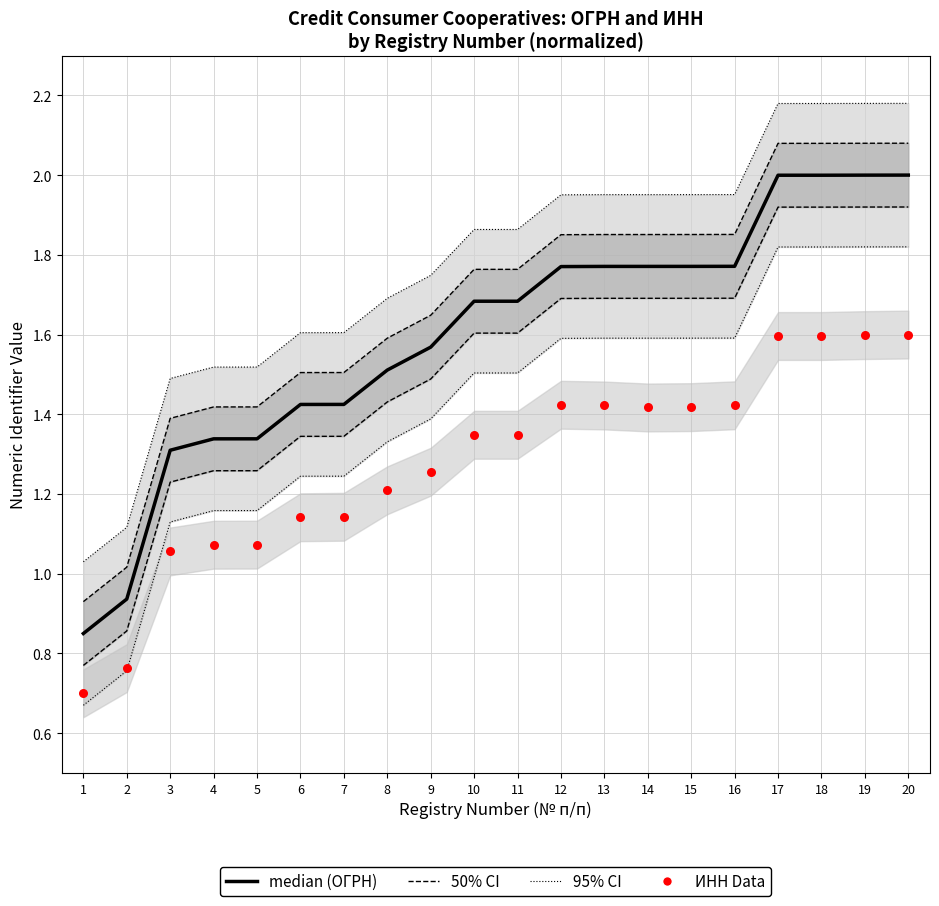

Is the value of 50% CI at 3 greater than the value of ОГРН (median) at 15?

No